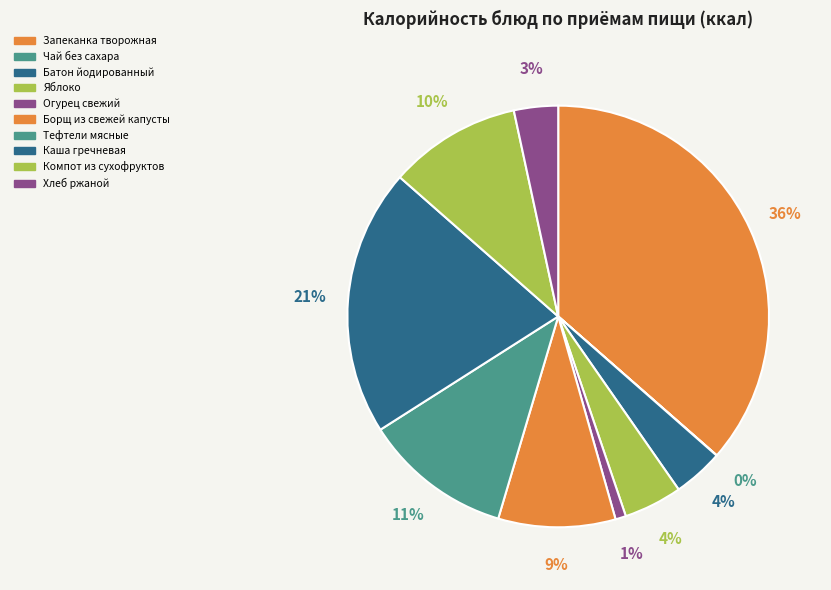

True or false: Борщ из свежей капусты accounts for 9% of the total.

True